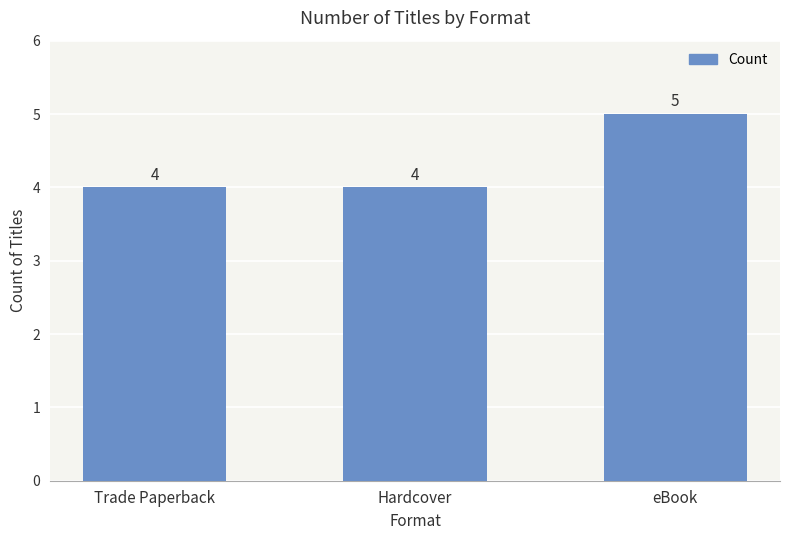

What is the approximate value at eBook?

5